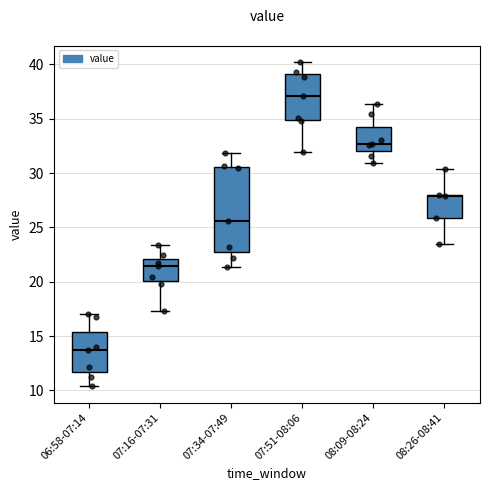

Which box has the lowest median line?

06:58-07:14